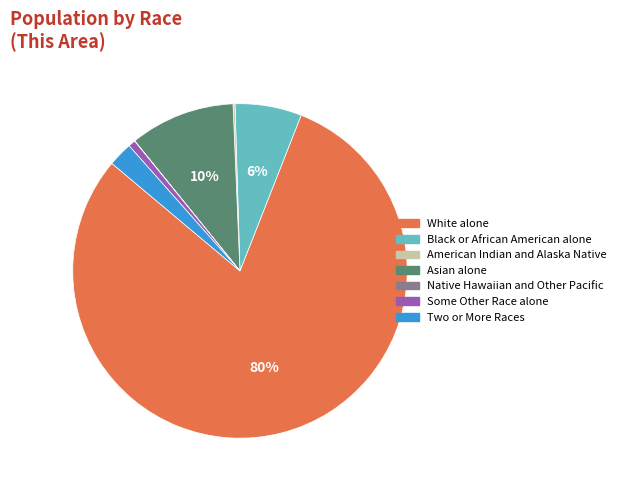

Which slice is the largest?

White alone